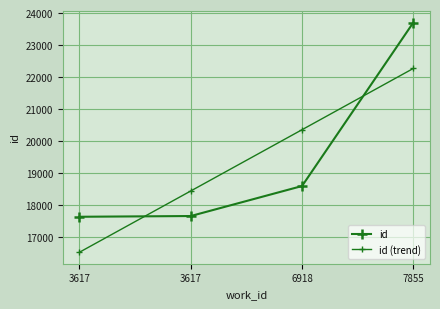

At which label is id closest to 20671?

6918